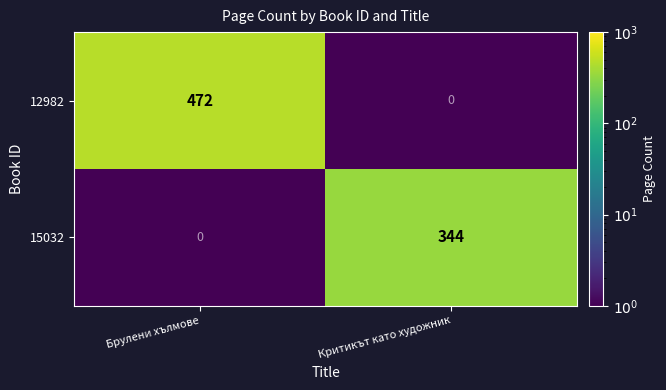

How many data points does each series have?

2